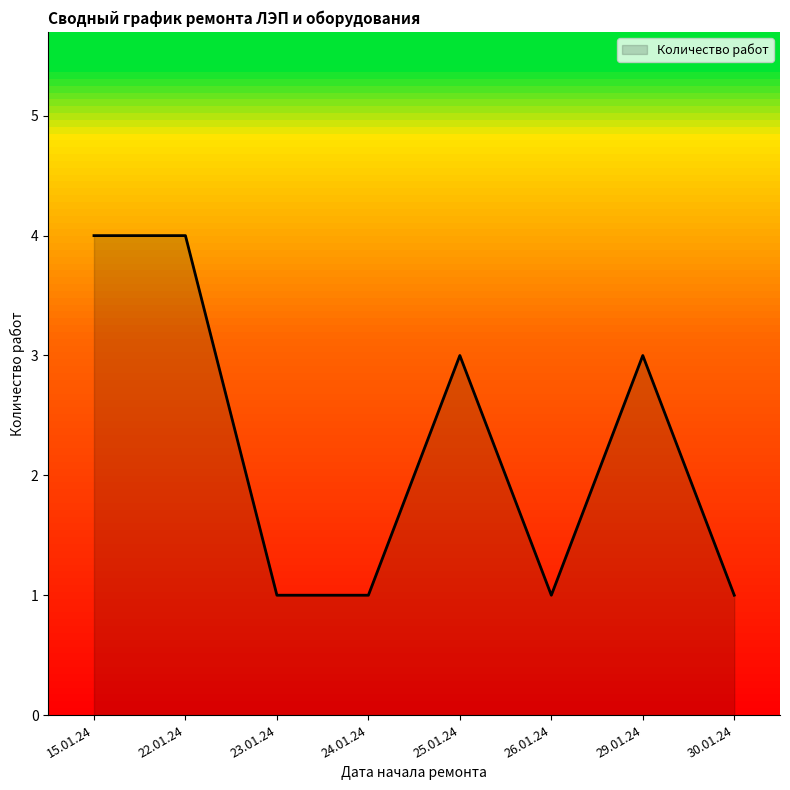

How many values are below 3?

4